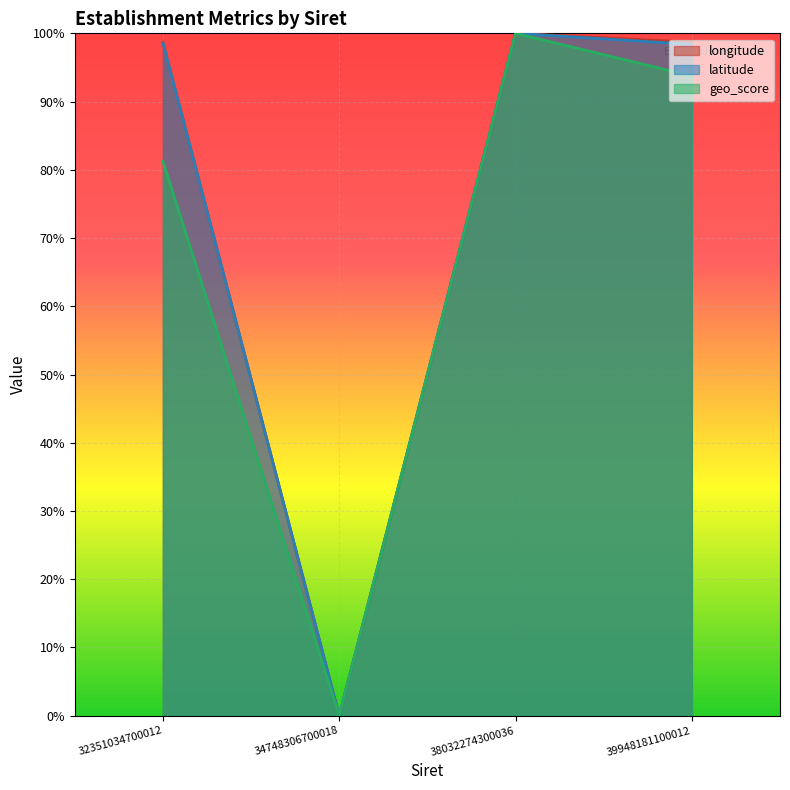

How many lines are shown in the chart?

3